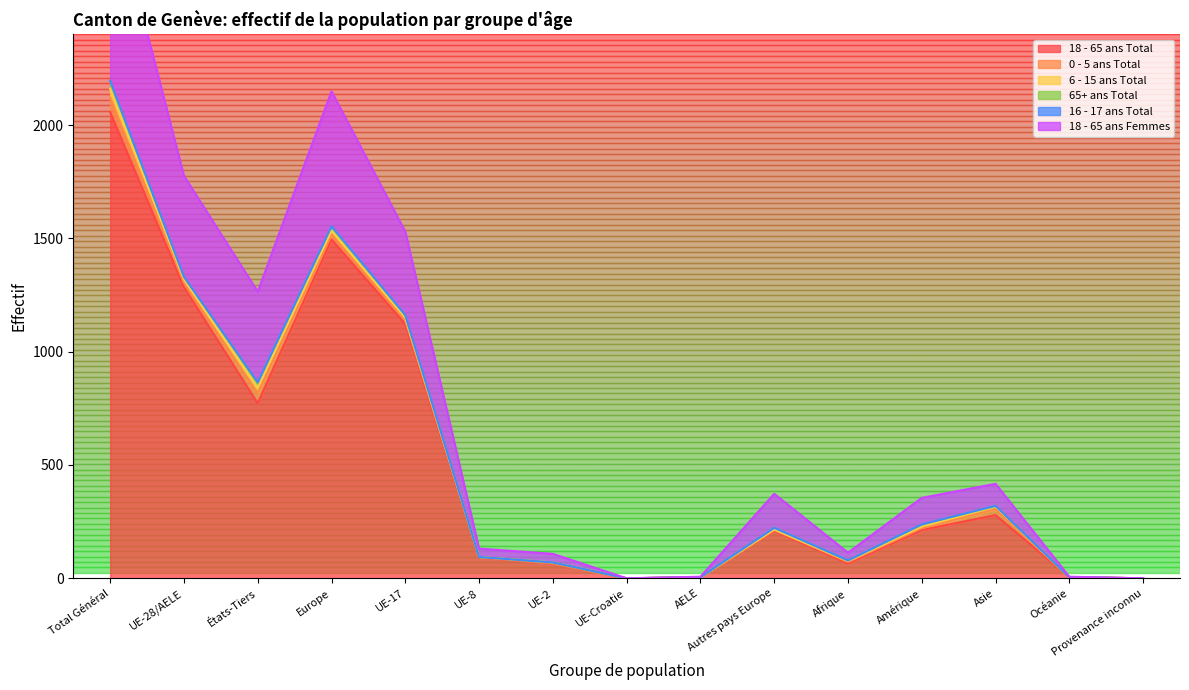

The 18 - 65 ans Total series shows 298 at Amérique. True or false?

False